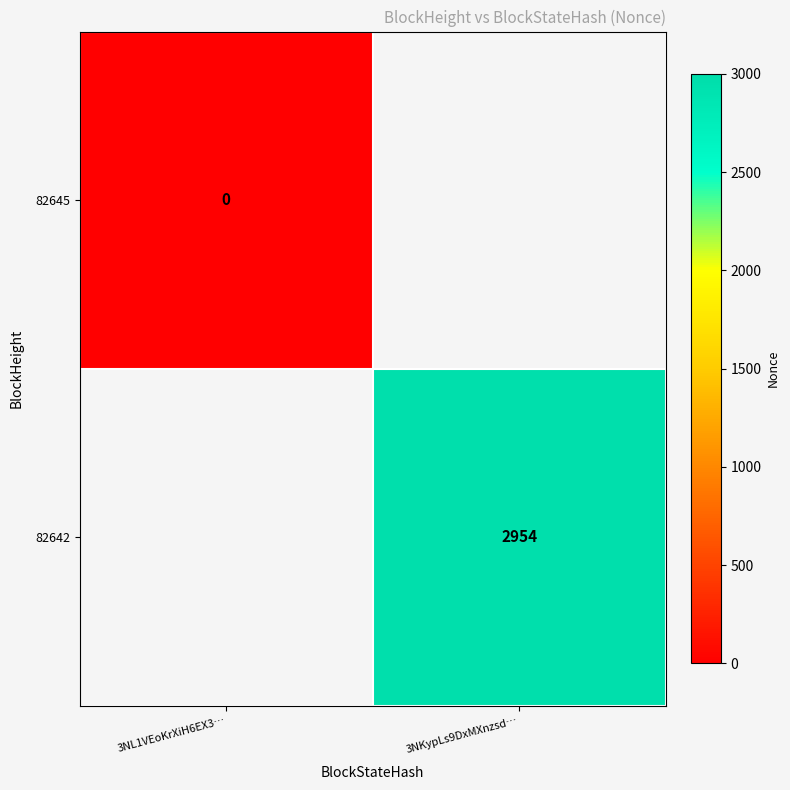

The value of 82642 at 3NKypLs9DxMXnzsd… is 4871. True or false?

False